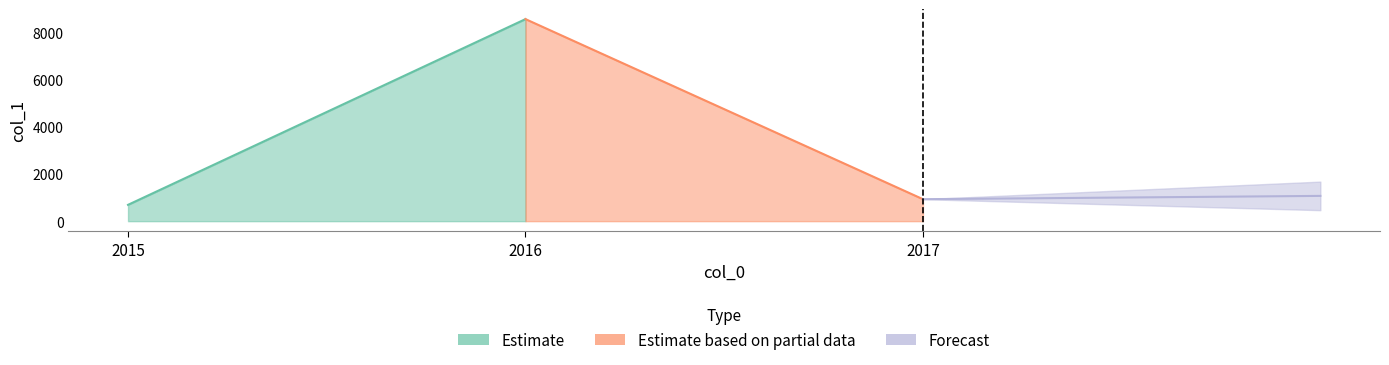

Rank the categories by value from lowest to highest.

2015, 2017, 2016